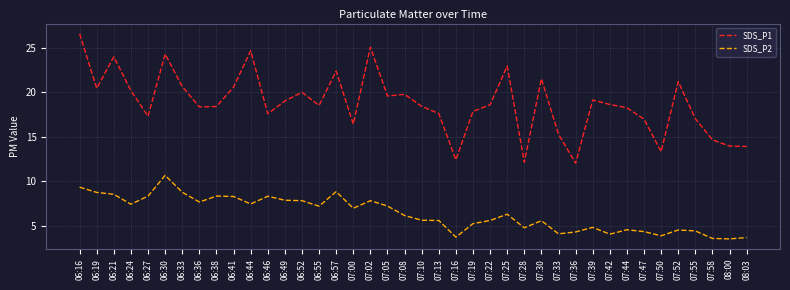

At how many categories does at least one series exceed 21?

9